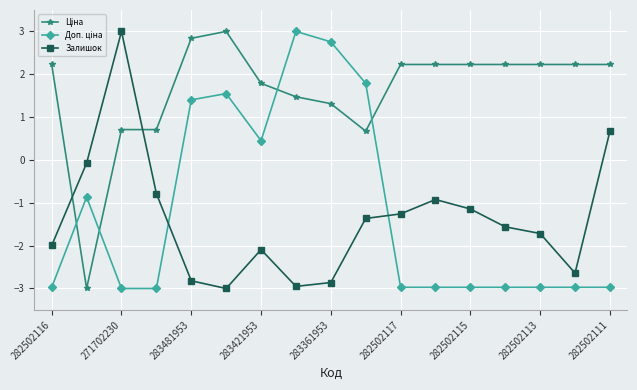

How many data points in Залишок are less than -1?

12